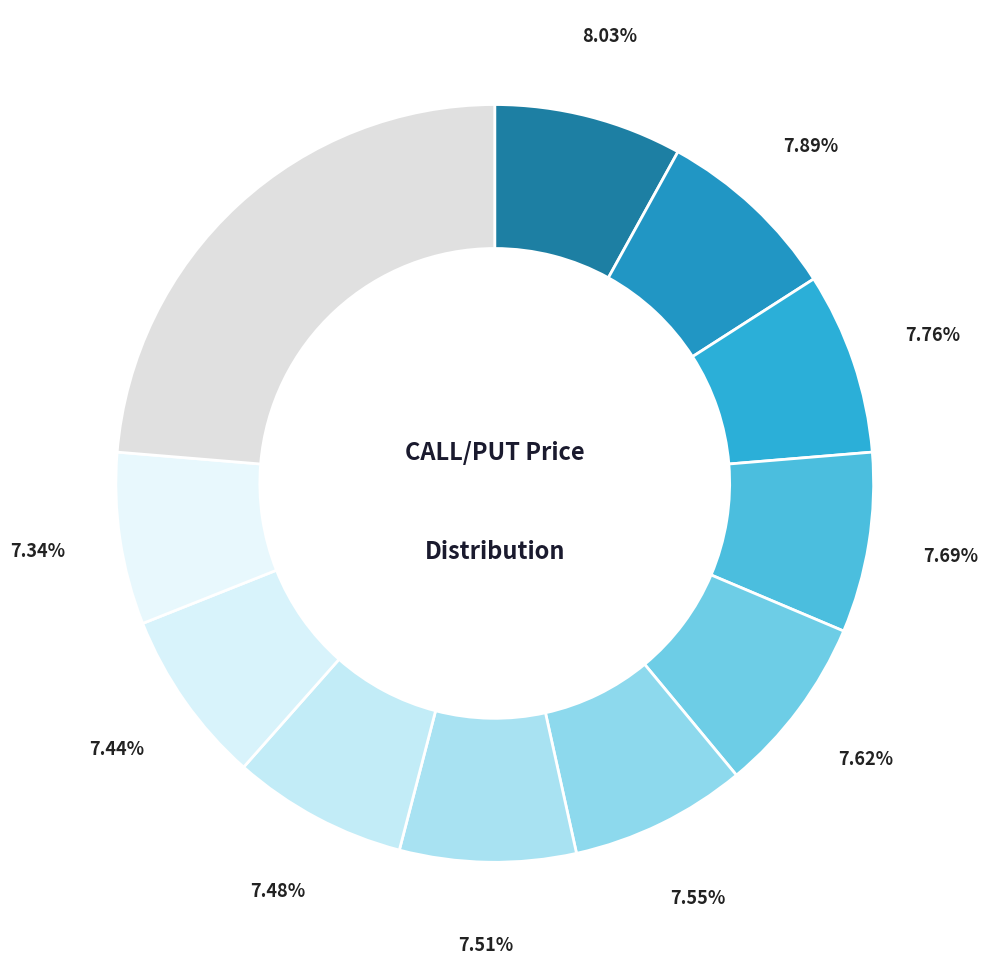

How many segments does this pie chart have?

11